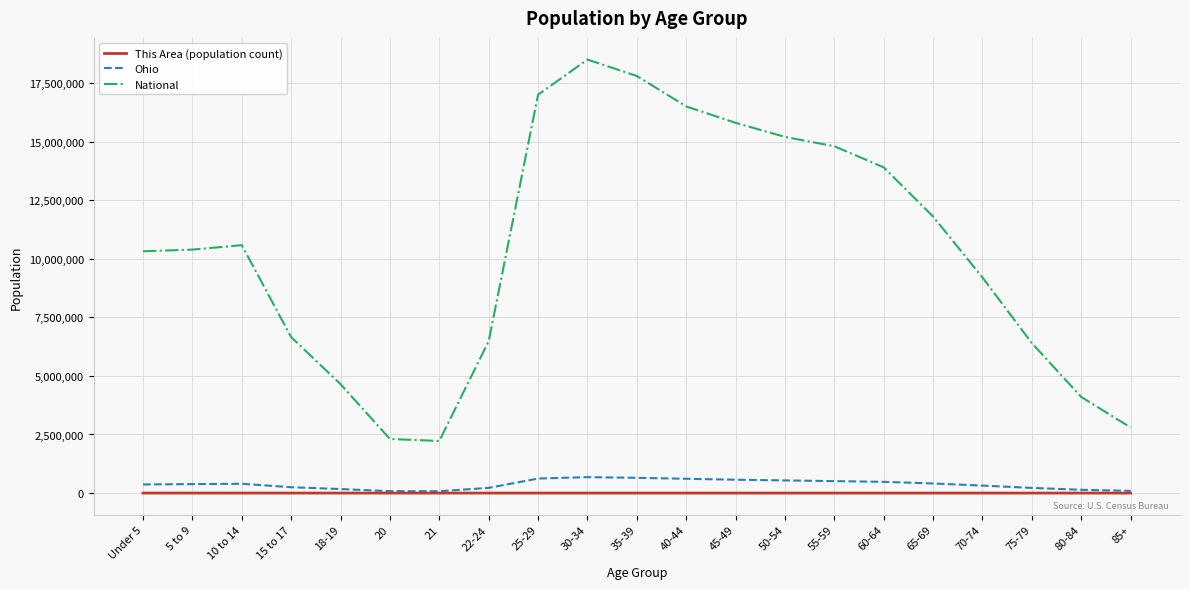

True or false: Ohio and National cross at least once.

False